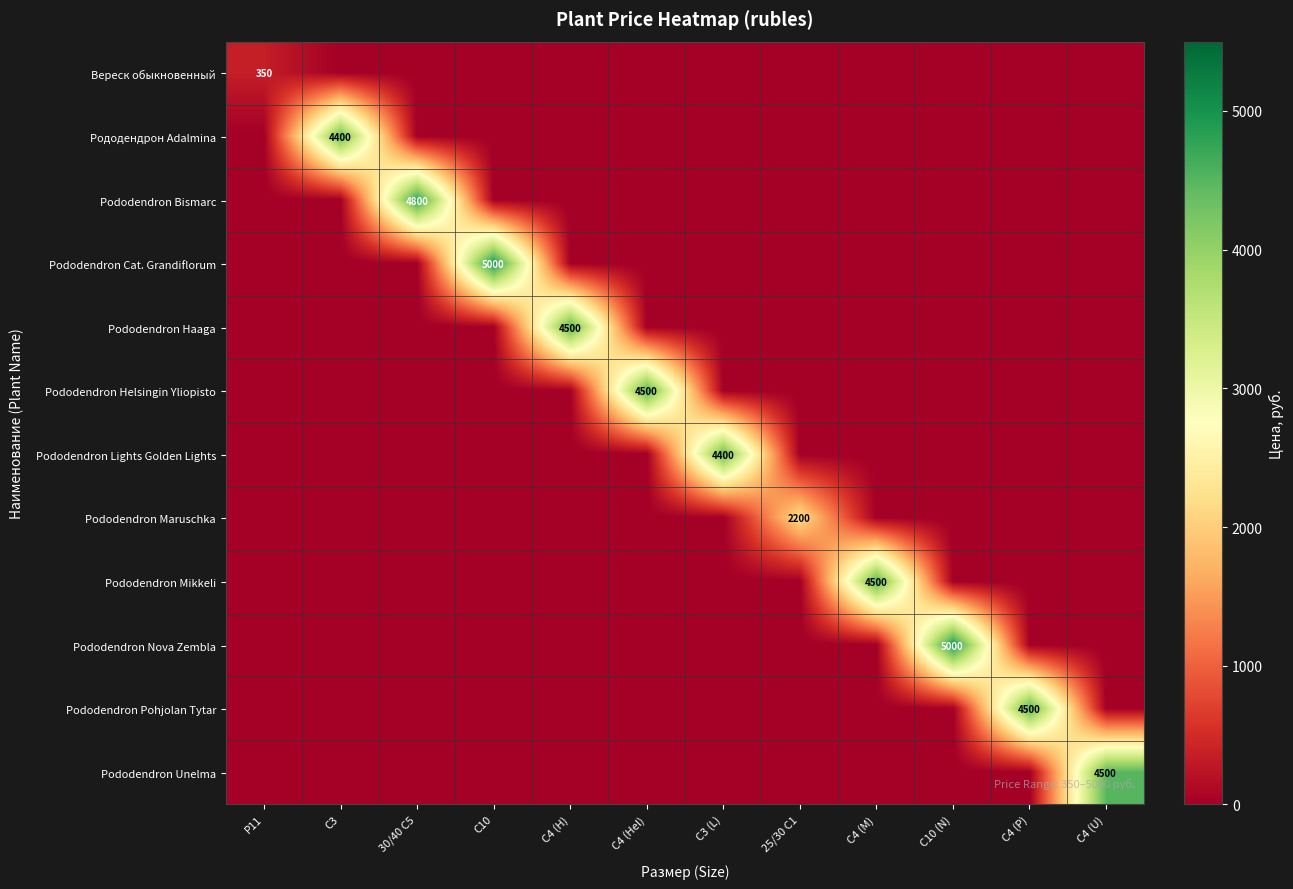

The value of Рododendron Nova Zembla at C10 (N) is 5000. True or false?

True